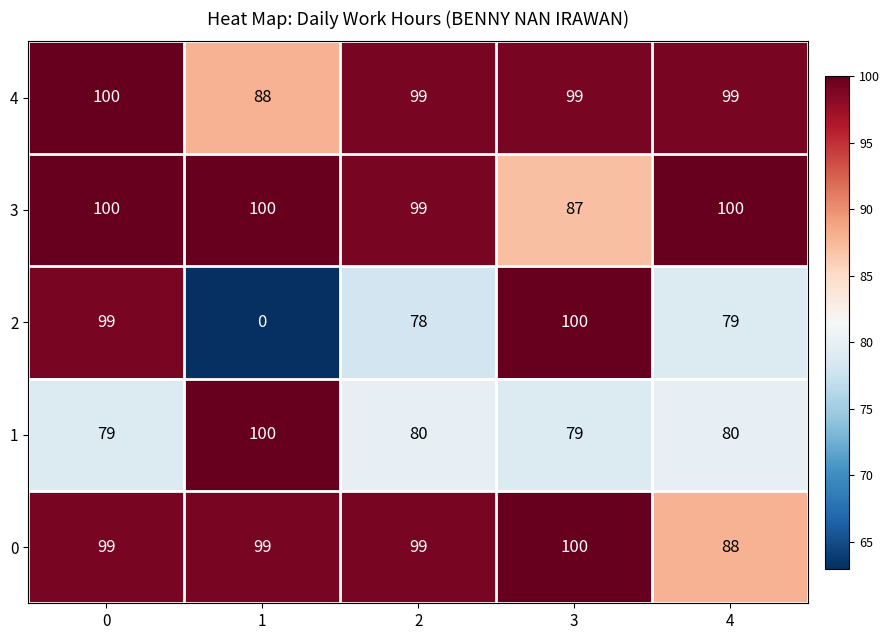

Is it true that 2 equals 49 at 2?

False